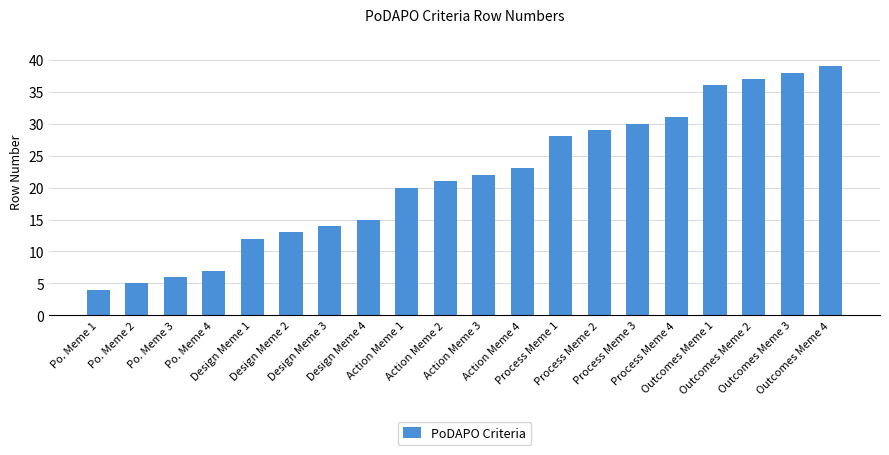

How many values are below 22?

10